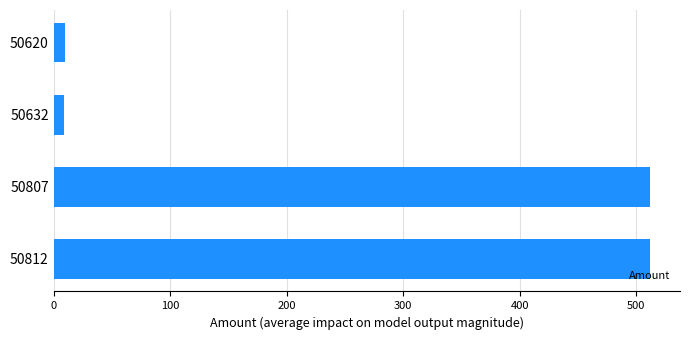

What is the ratio of the value at 50807 to the value at 50812?

1.0